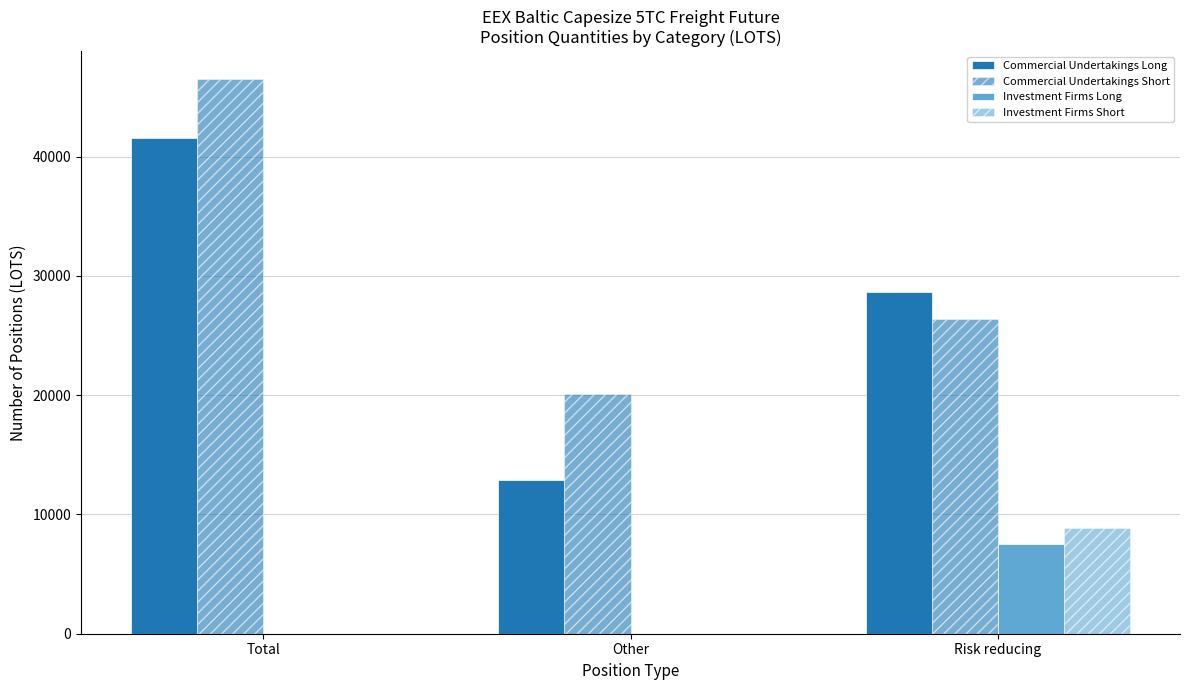

How many groups of bars are there?

3